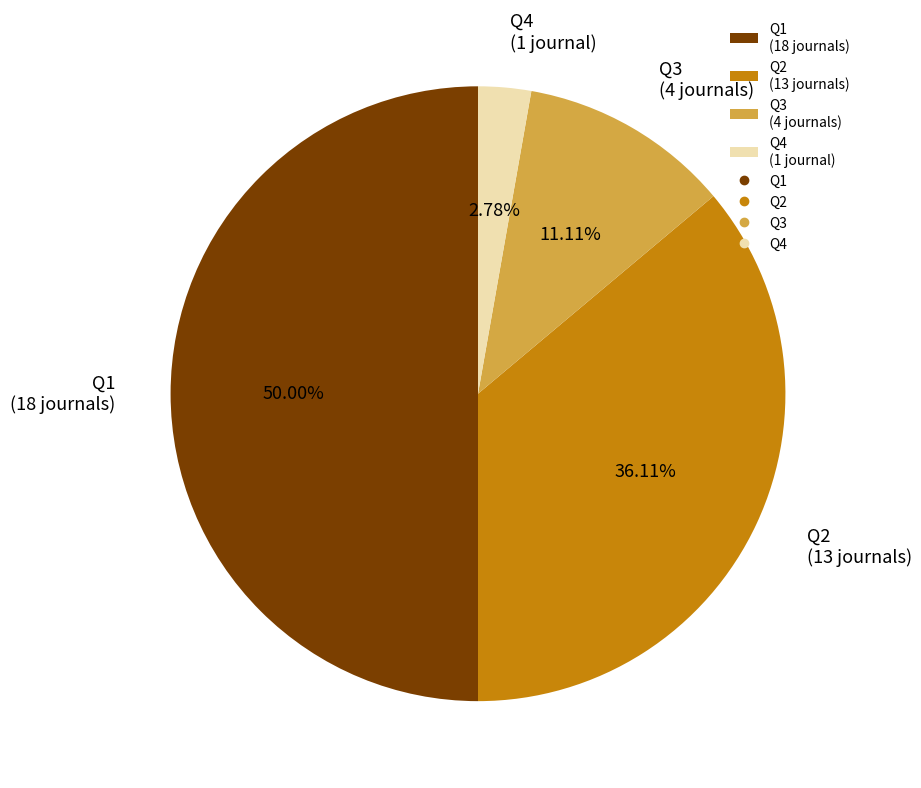

Between Q2 and Q4, which is larger?

Q2